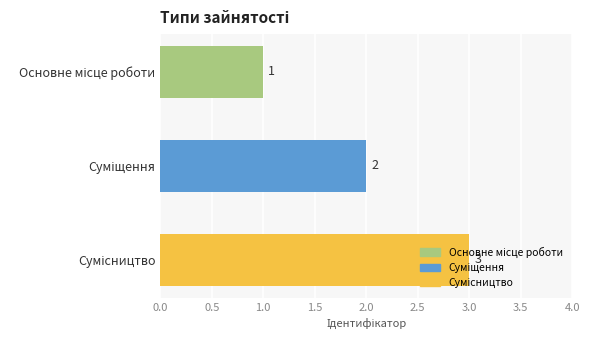

What is the greatest value displayed?

3